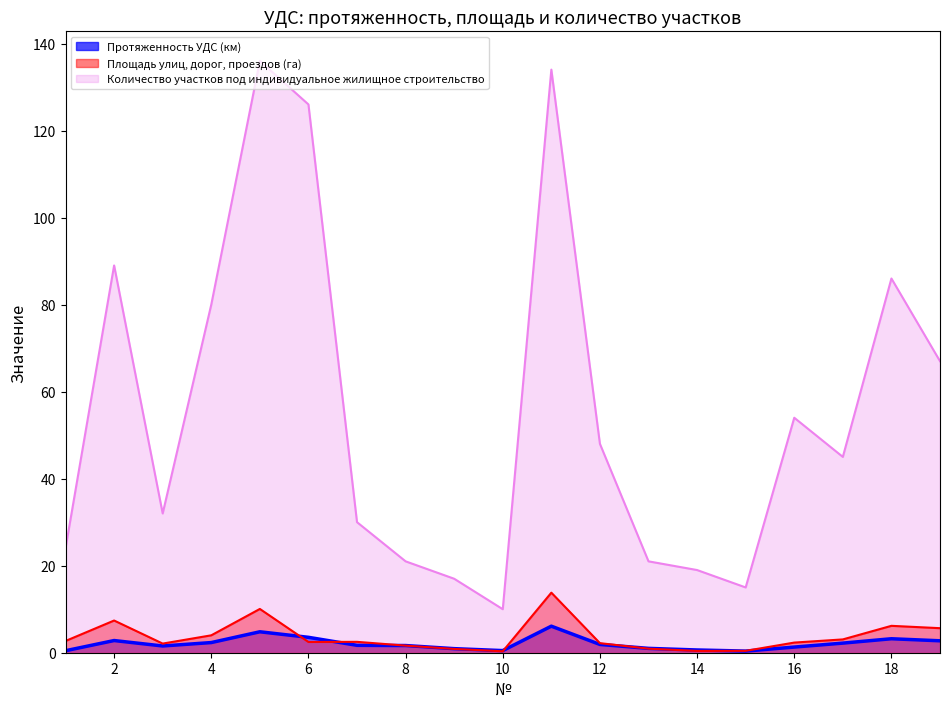

What is the lowest value of the Количество участков под индивидуальное жилищное строительство series?

10.0